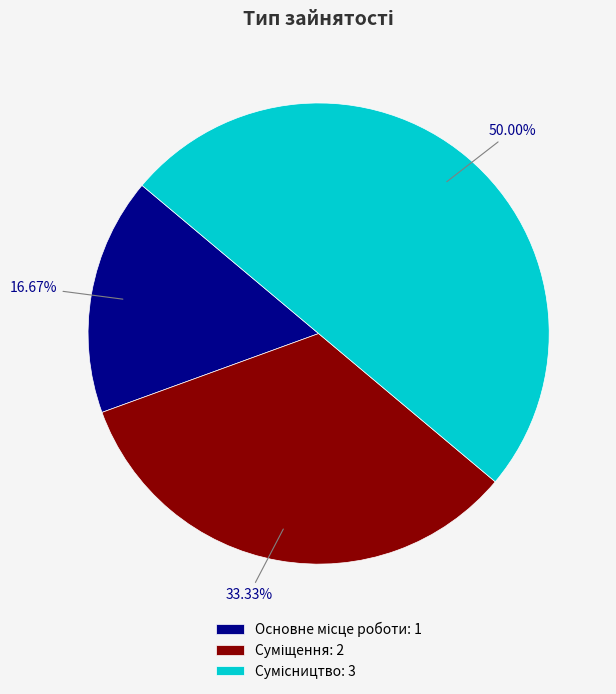

What percentage is the Сумісництво slice, to the nearest percent?

50%